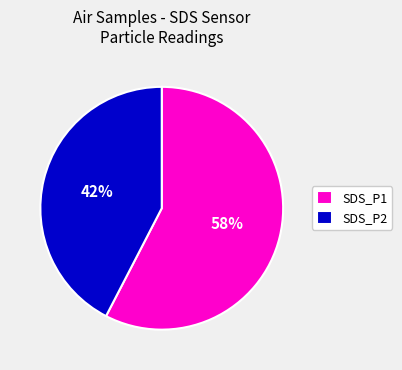

Approximately how many times larger is the value at SDS_P2 compared to SDS_P1?

0.7